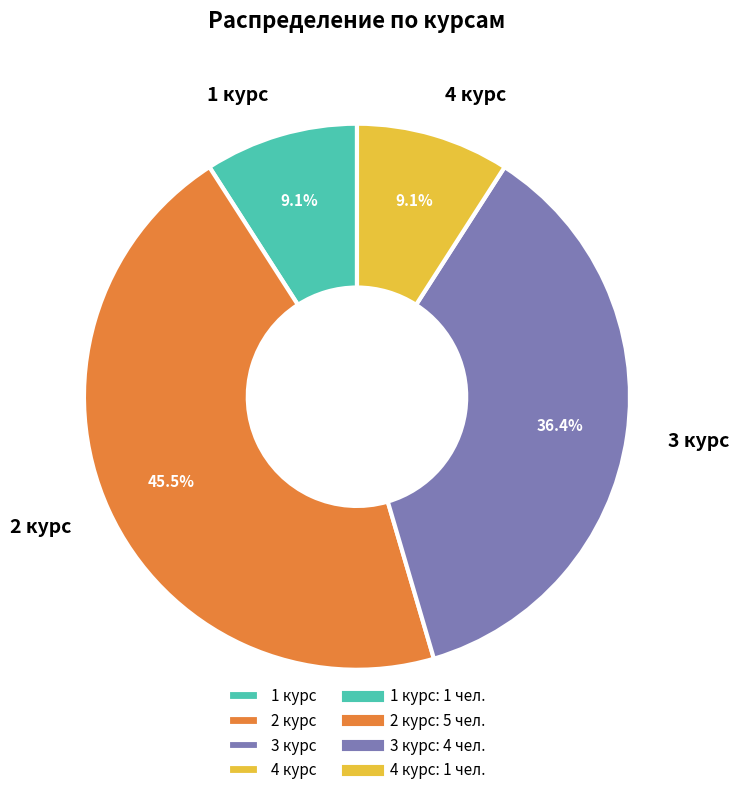

What percentage is the 4 курс slice, to the nearest percent?

9%